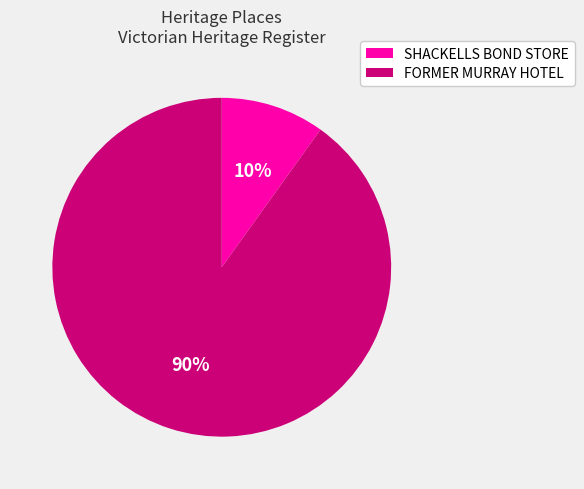

True or false: SHACKELLS BOND STORE accounts for 16% of the total.

False